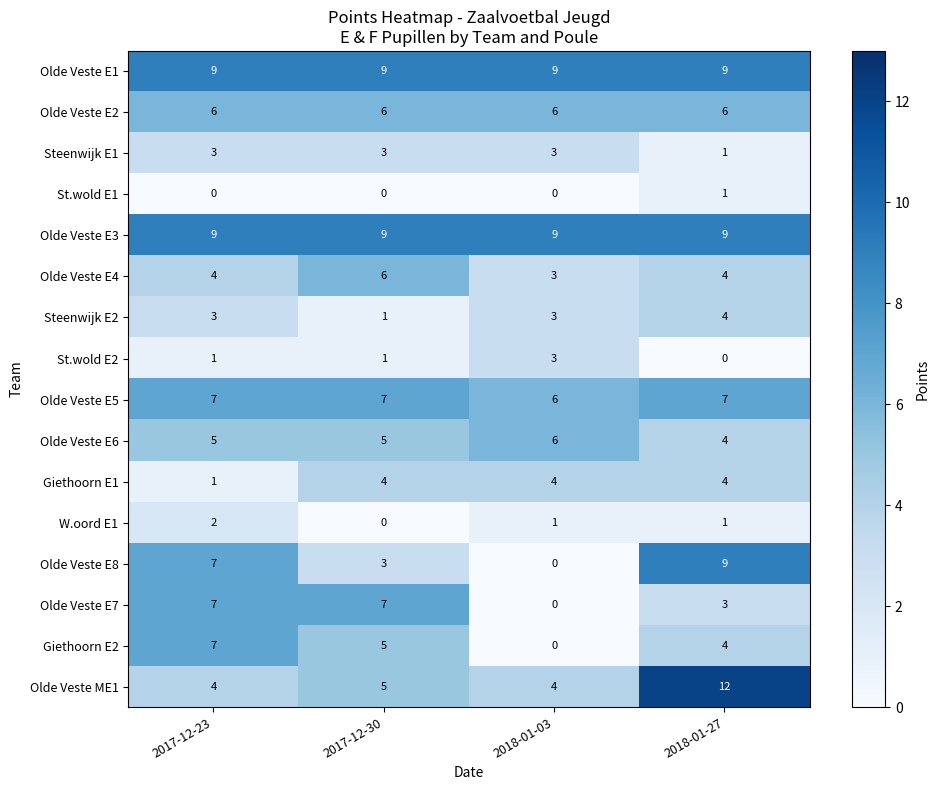

What is the sum of all St.wold E2 values?

5